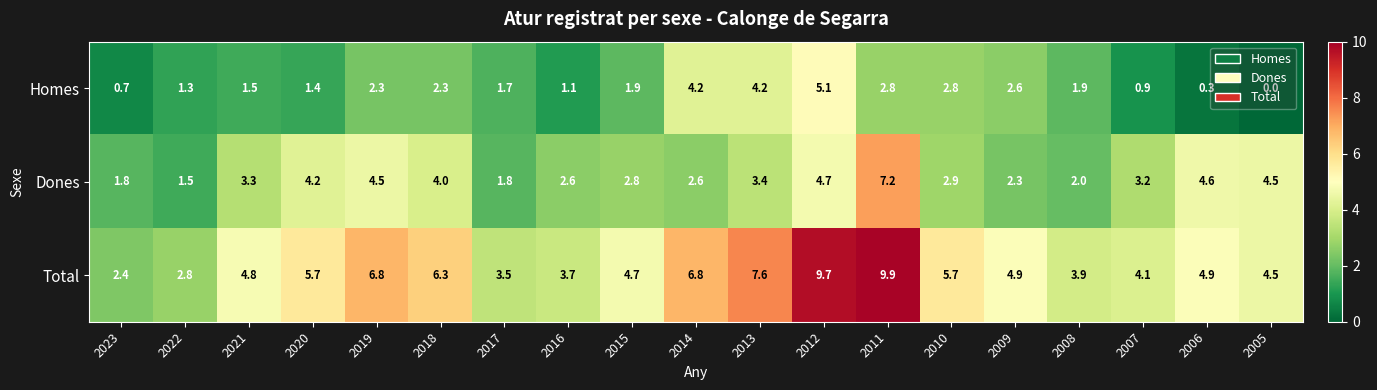

Between 2022 and 2019, which series saw the biggest shift?

Total